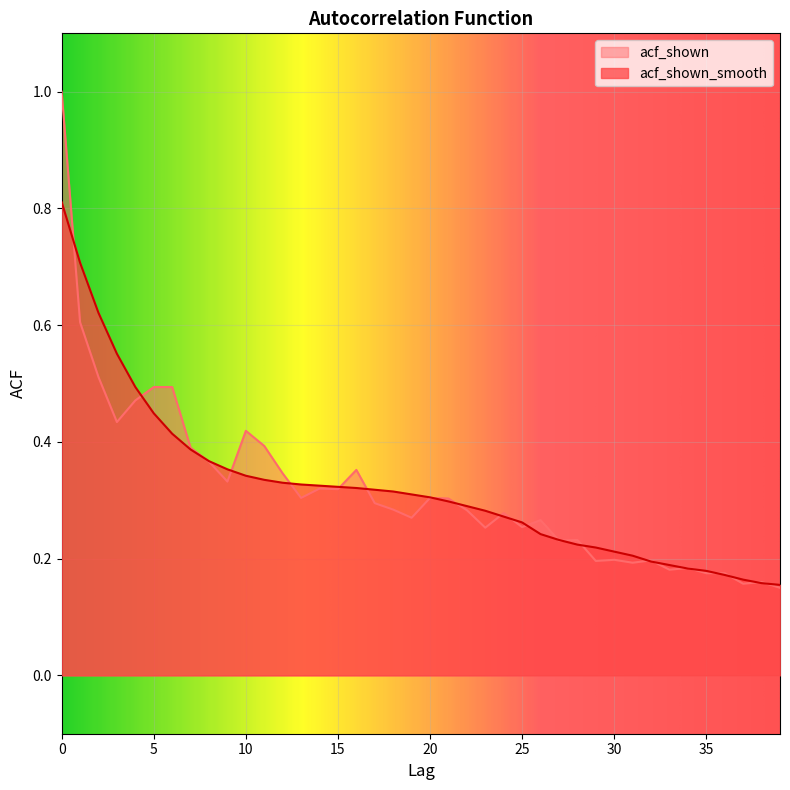

The acf_shown_smooth series shows 0.2 at 34. True or false?

False